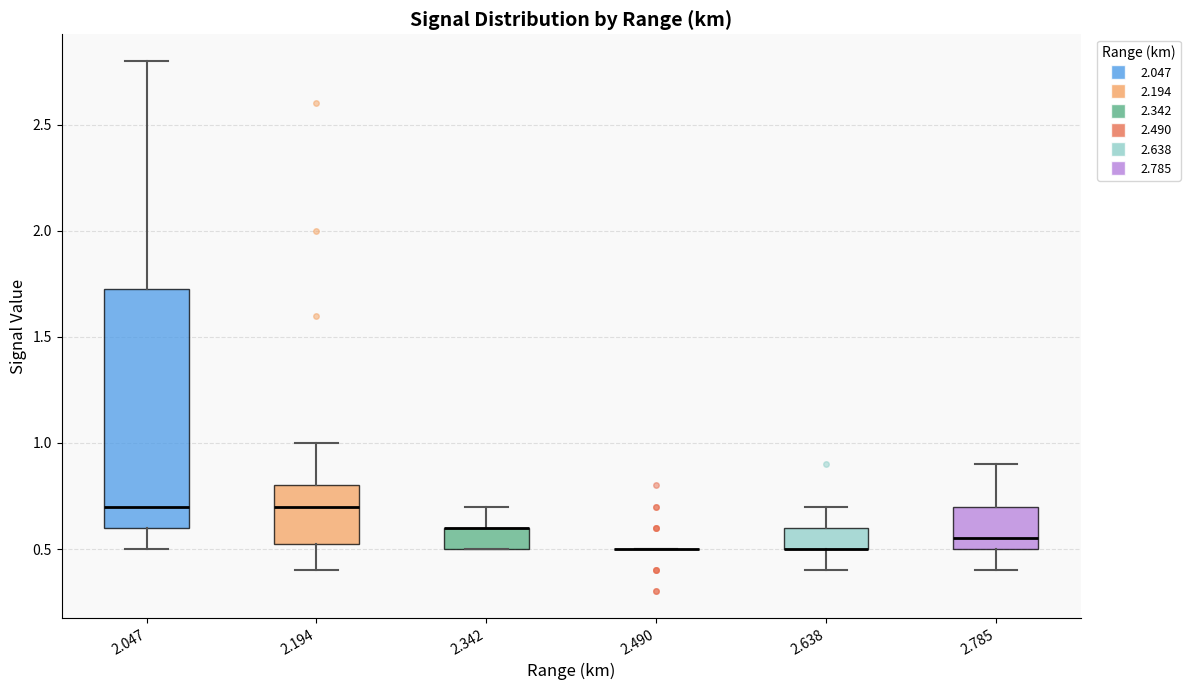

Reading left to right, transcribe this box plot: for each box, give where its median line is, the range the box spans, and where its two whiskers end, as read against the y-axis. The values are not printed on the chart, so give them approximately, as read against the axis.

2.047: median 0.70, box 0.60 to 1.75, whiskers 0.50 to 2.80
2.194: median 0.70, box 0.55 to 0.80, whiskers 0.40 to 1.00
2.342: median 0.60 (drawn on the box's upper edge), box 0.50 to 0.60, whiskers 0.50 to 0.70
2.490: box collapsed to a line at 0.50, whiskers 0.50 to 0.50
2.638: median 0.50 (drawn on the box's lower edge), box 0.50 to 0.60, whiskers 0.40 to 0.70
2.785: median 0.55, box 0.50 to 0.70, whiskers 0.40 to 0.90